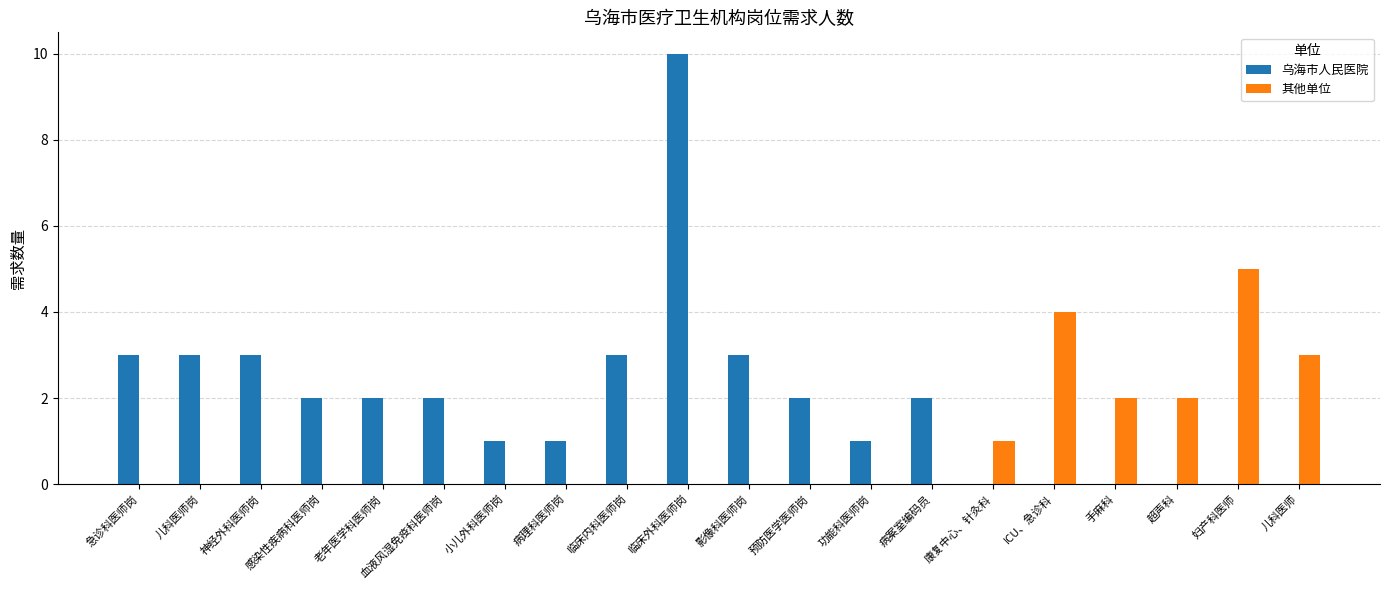

How many categories are shown in the chart?

20